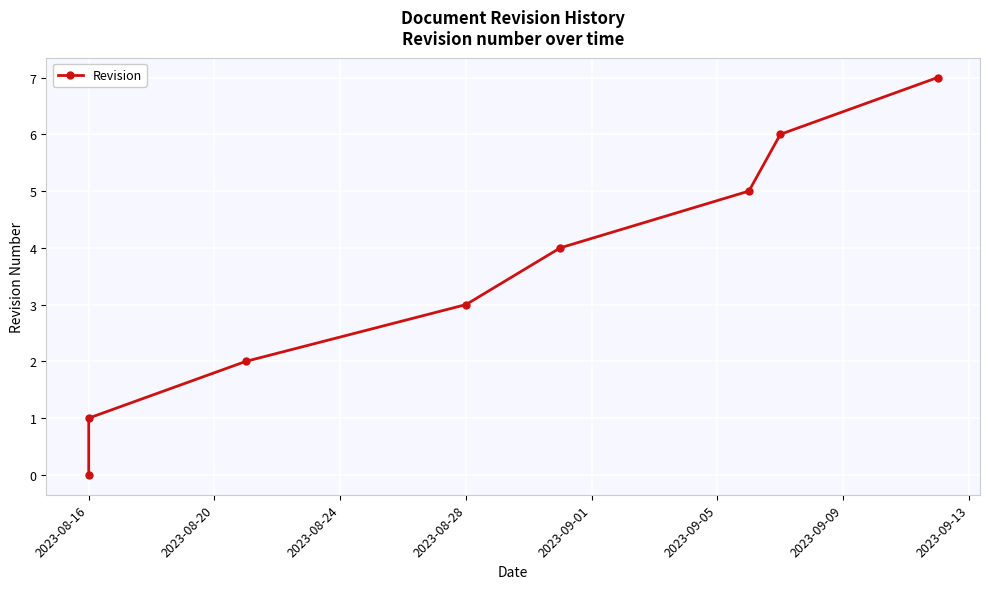

Reading left to right, what are all the values shown in this chart?

0	1	2	3	4	5	6	7